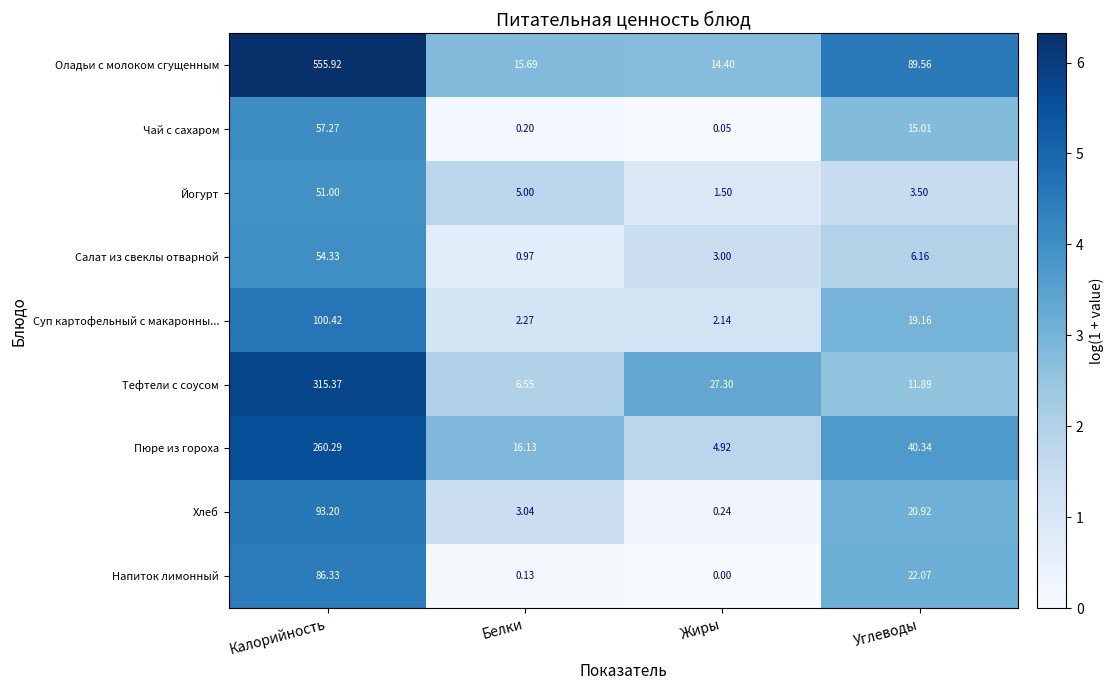

At Калорийность, list the series in order from smallest to largest.

Йогурт, Салат из свеклы отварной, Чай с сахаром, Напиток лимонный, Хлеб, Суп картофельный с макаронны..., Пюре из гороха, Тефтели с соусом, Оладьи с молоком сгущенным